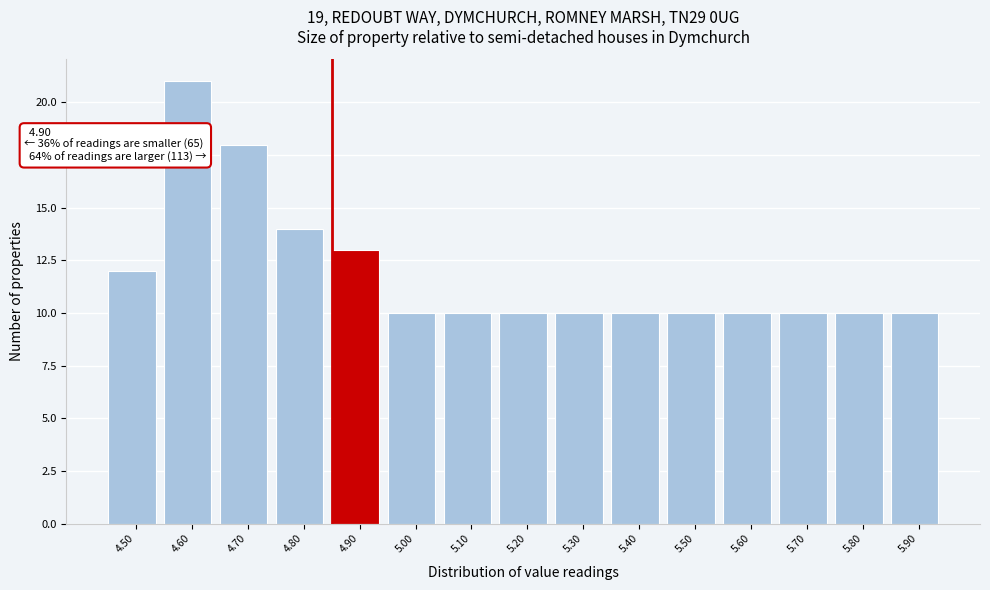

Reading right to left, what are all the values shown in this chart?

10	10	10	10	10	10	10	10	10	10	13	14	18	21	12